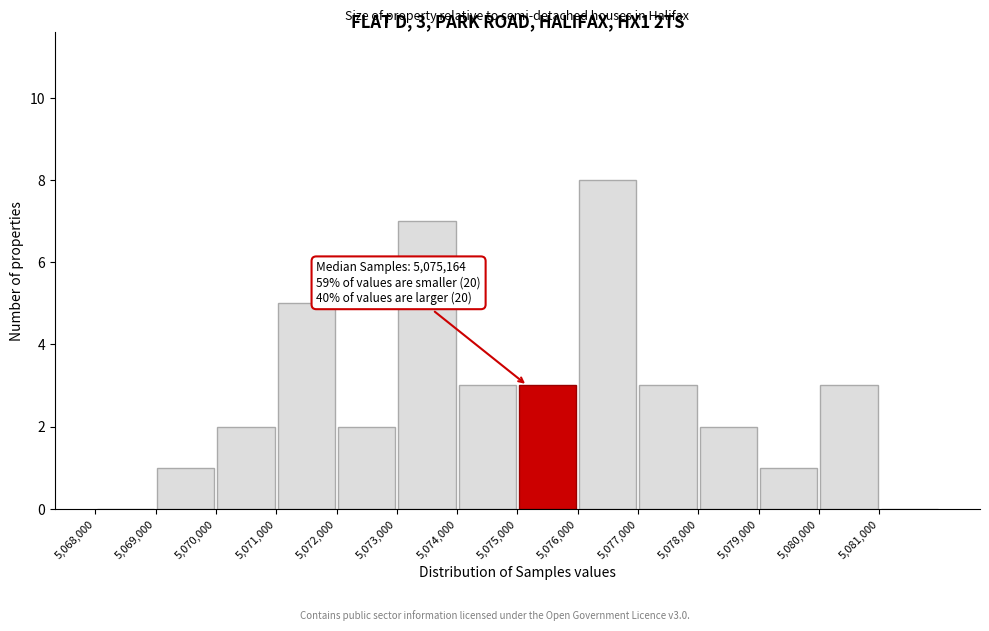

Which range on the x-axis has the tallest bar?

5076000 to 5077000